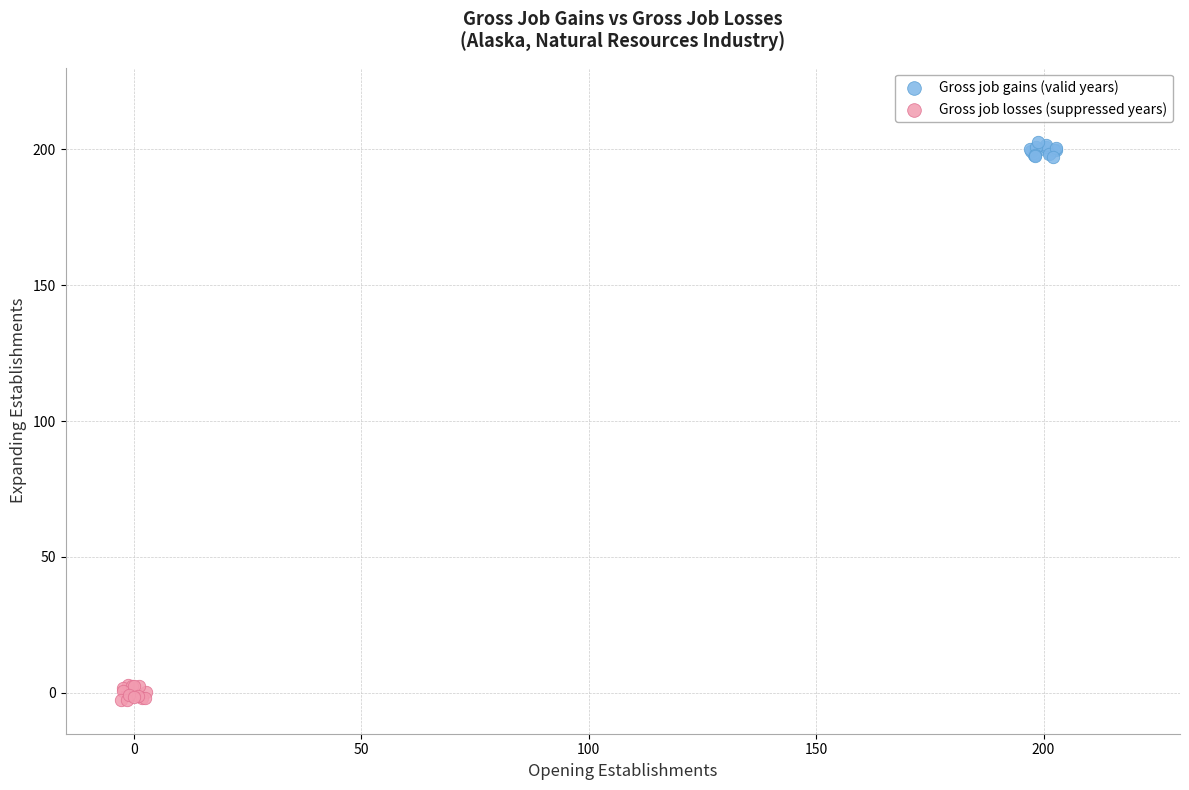

Which series reaches the minimum Y coordinate?

Gross job losses (suppressed years)